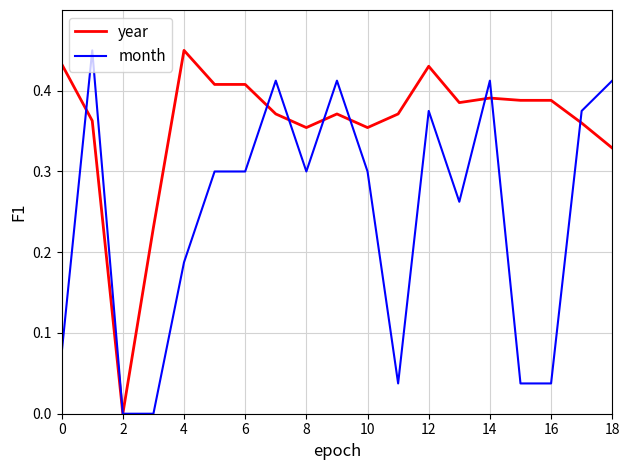

Which series has the largest total across all categories?

year